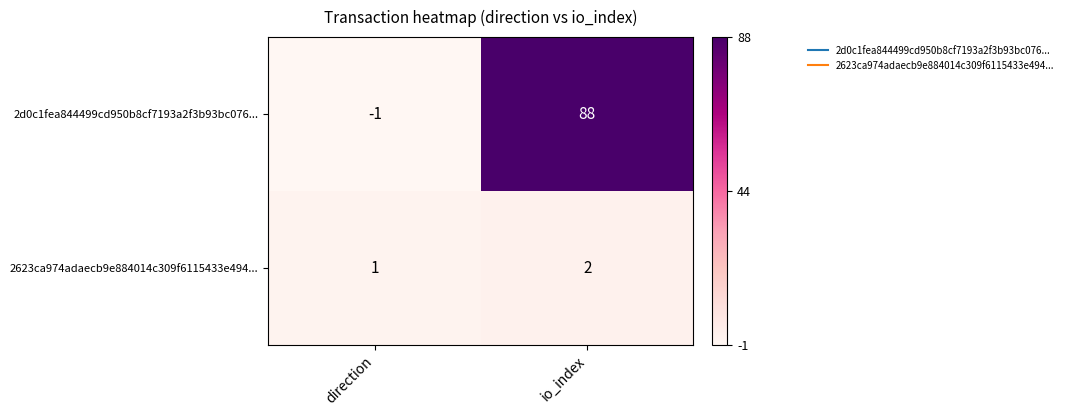

List the labels in order of 2623ca974adaecb9e884014c309f6115433e494... value, smallest first.

direction, io_index